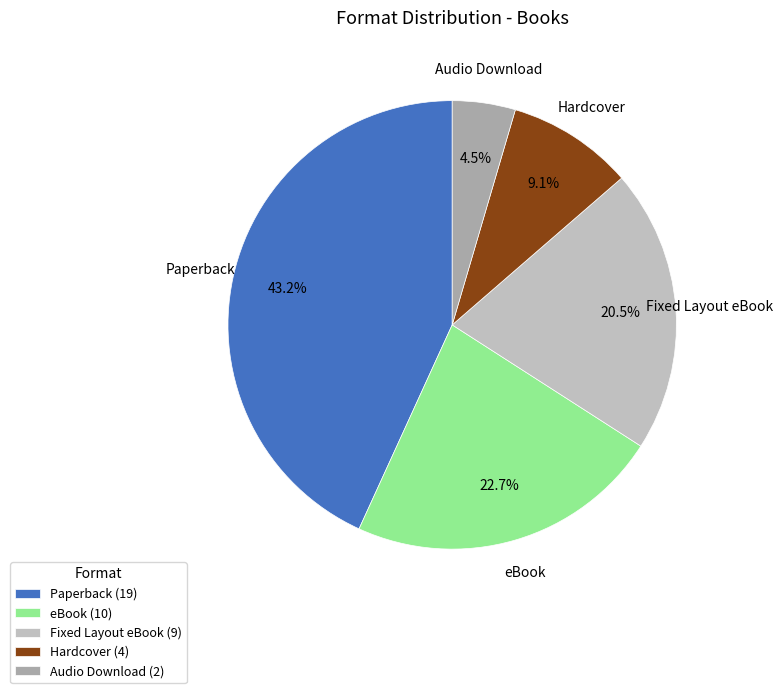

To the nearest percent, what portion does Paperback represent?

43%